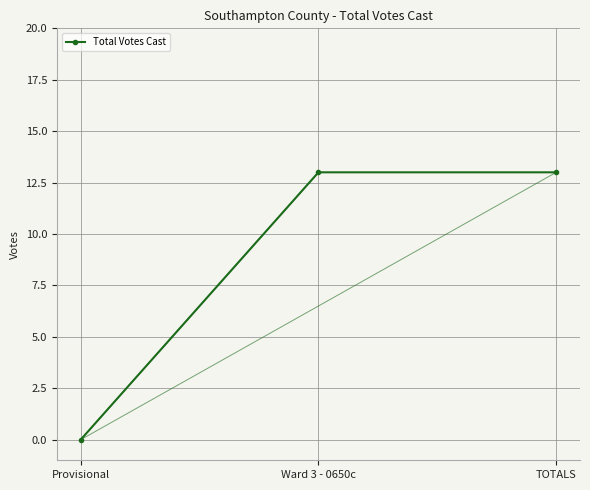

What is the average value?

9